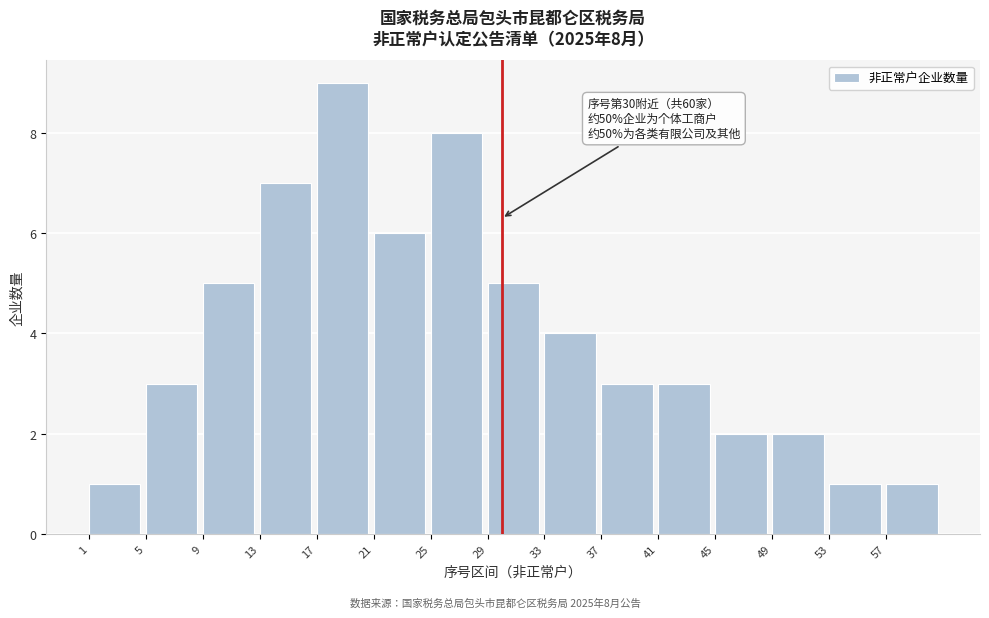

Reading left to right, what are all the values shown in this chart?

1	3	5	7	9	6	8	5	4	3	3	2	2	1	1